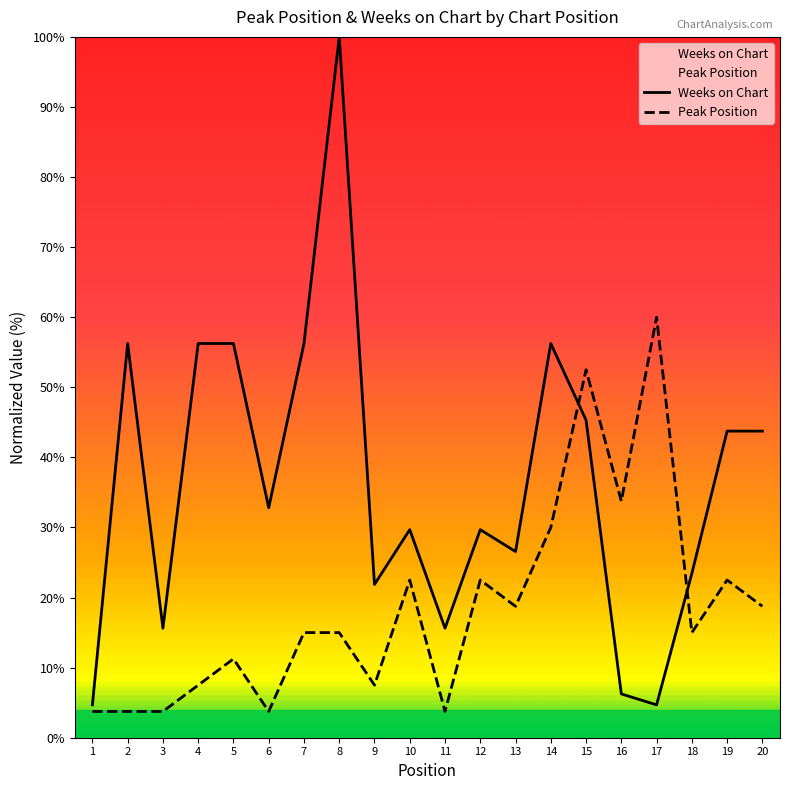

Rank the series by their maximum value, from highest to lowest.

Weeks on Chart, Peak Position